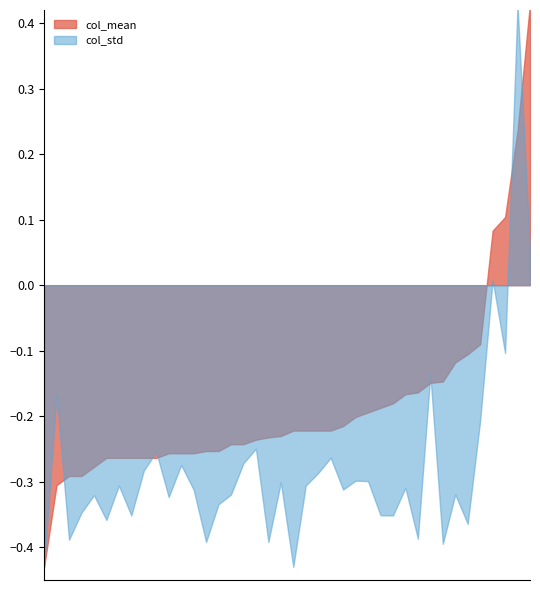

What position from the right is 2010/05/16 00:20?

38